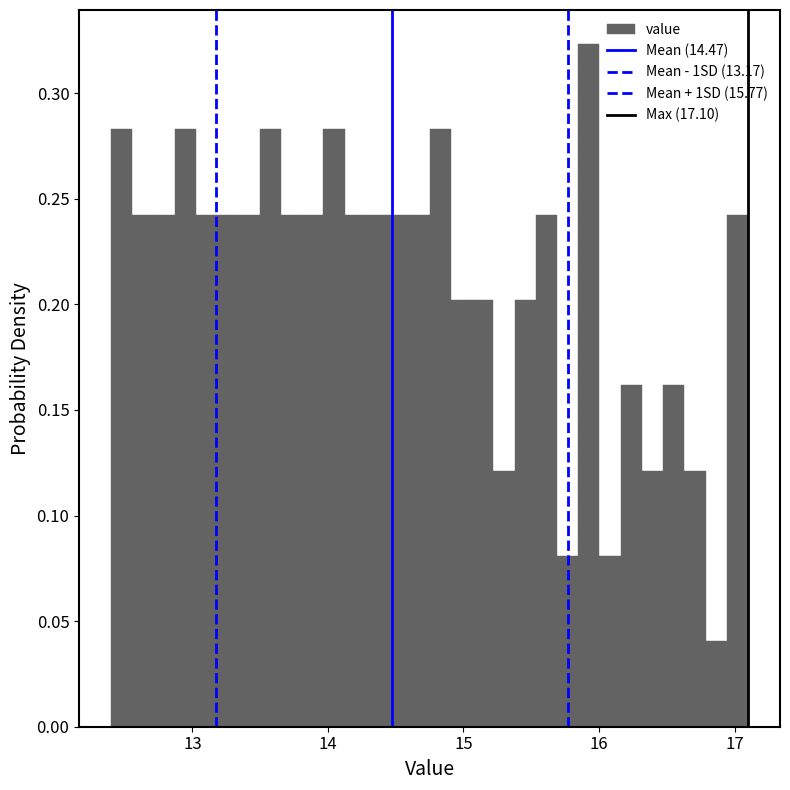

Read against the x-axis, roughly where is the centre of the tallest bar?

15.9